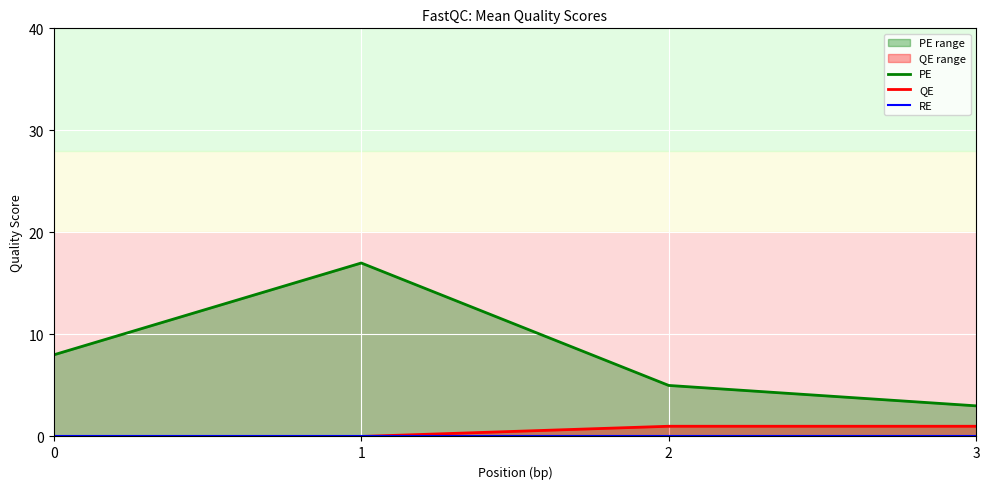

What is the average value of the PE series?

8